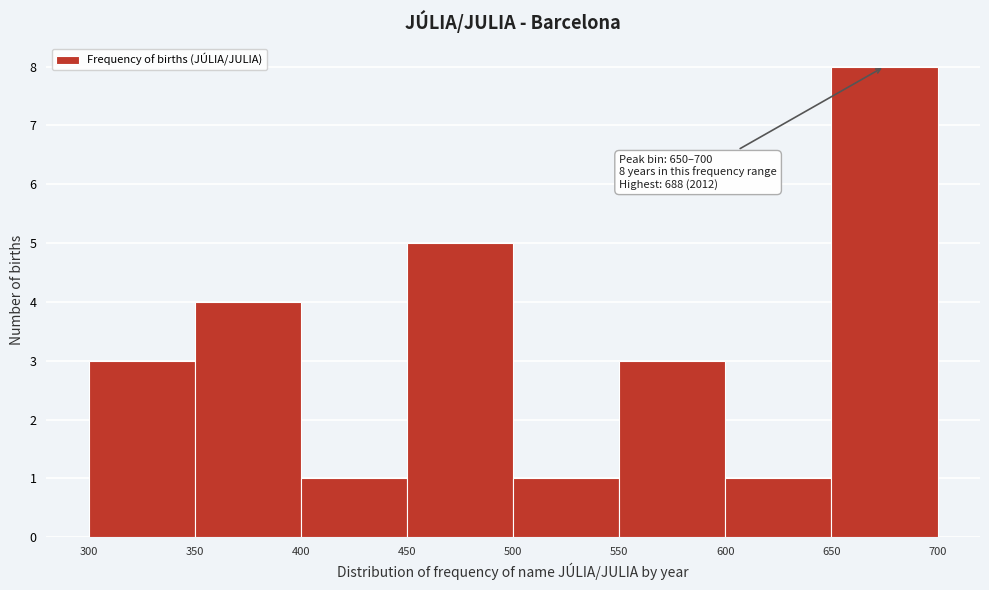

Over which range of the x-axis is the bar tallest?

650 to 700